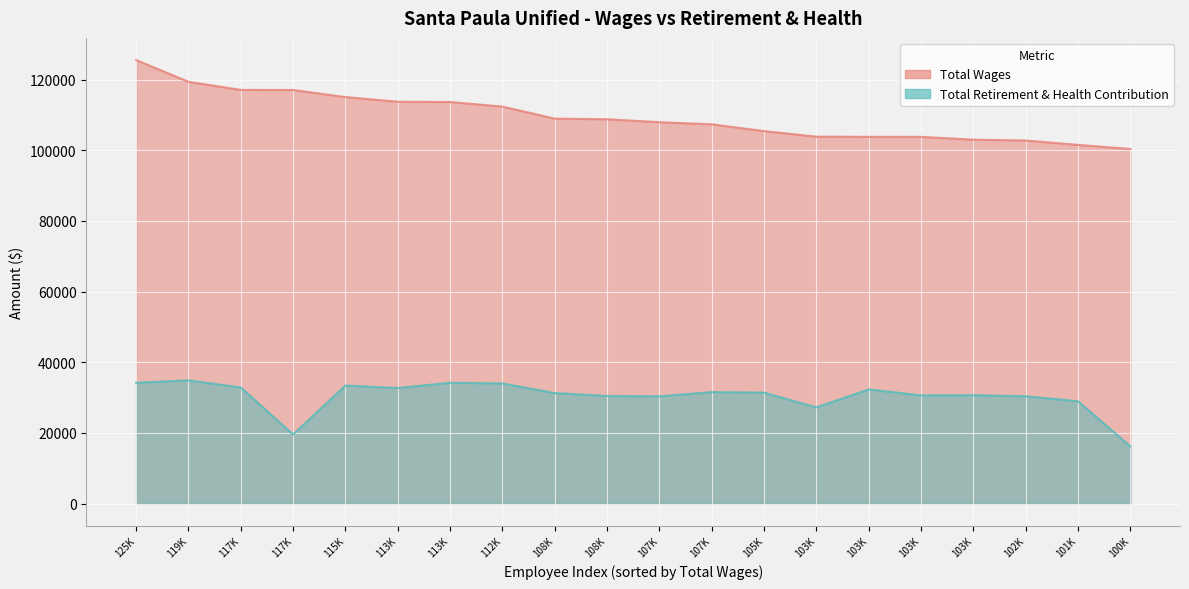

Count the number of data series in this chart.

2